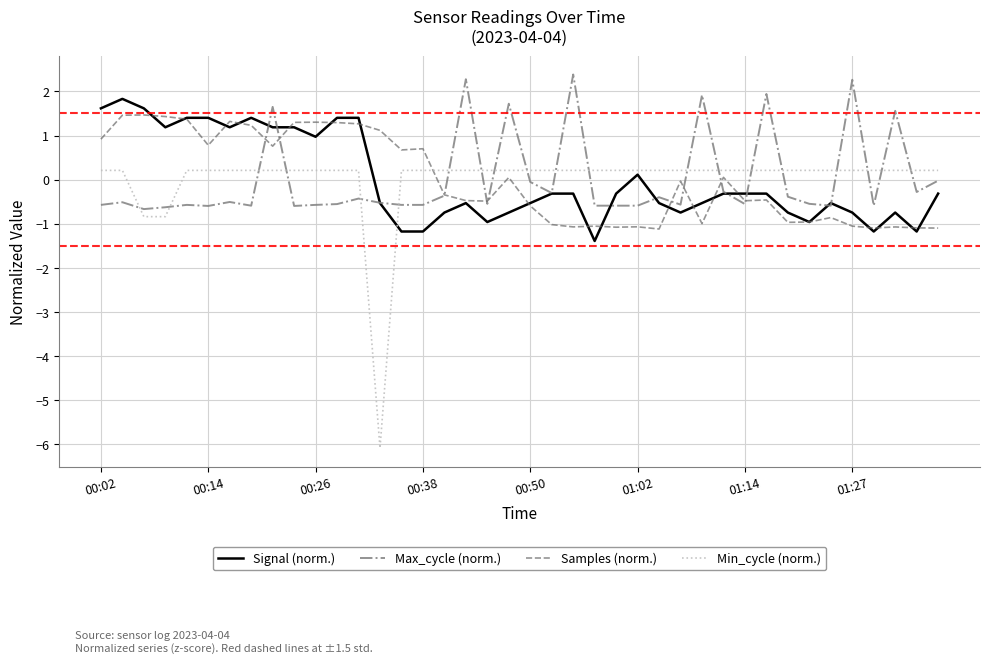

Does the chart have visible grid lines?

Yes